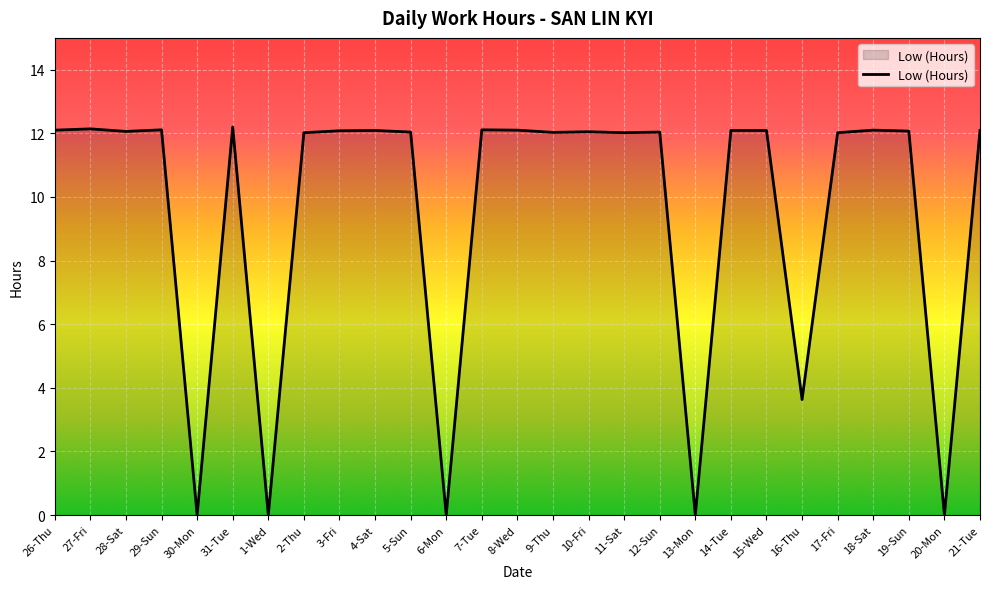

What is the sum of all values?

257.3